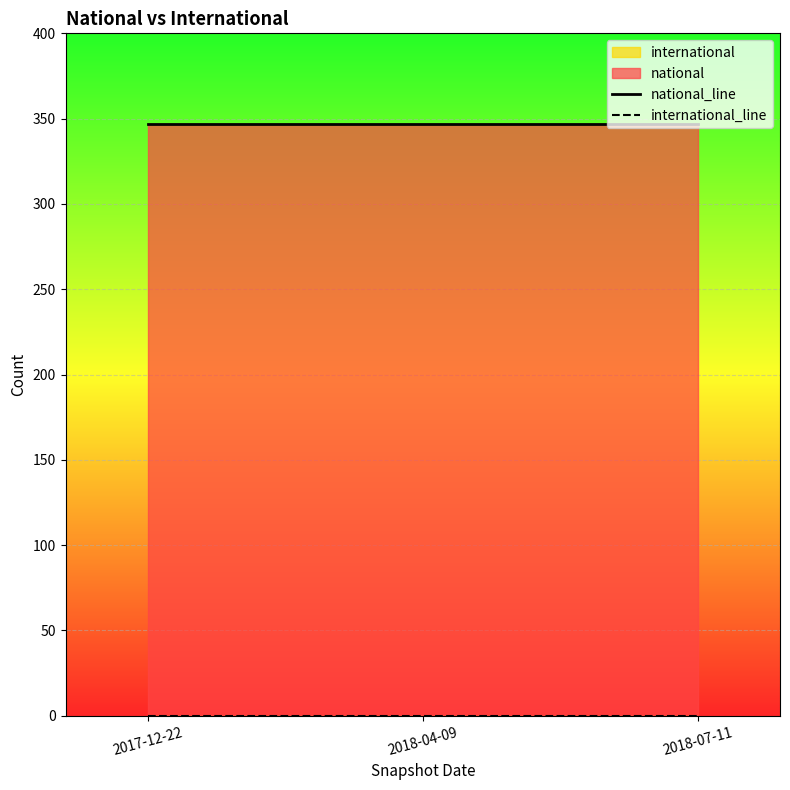

What is the value of the national_line point at the 3rd from the left?

347